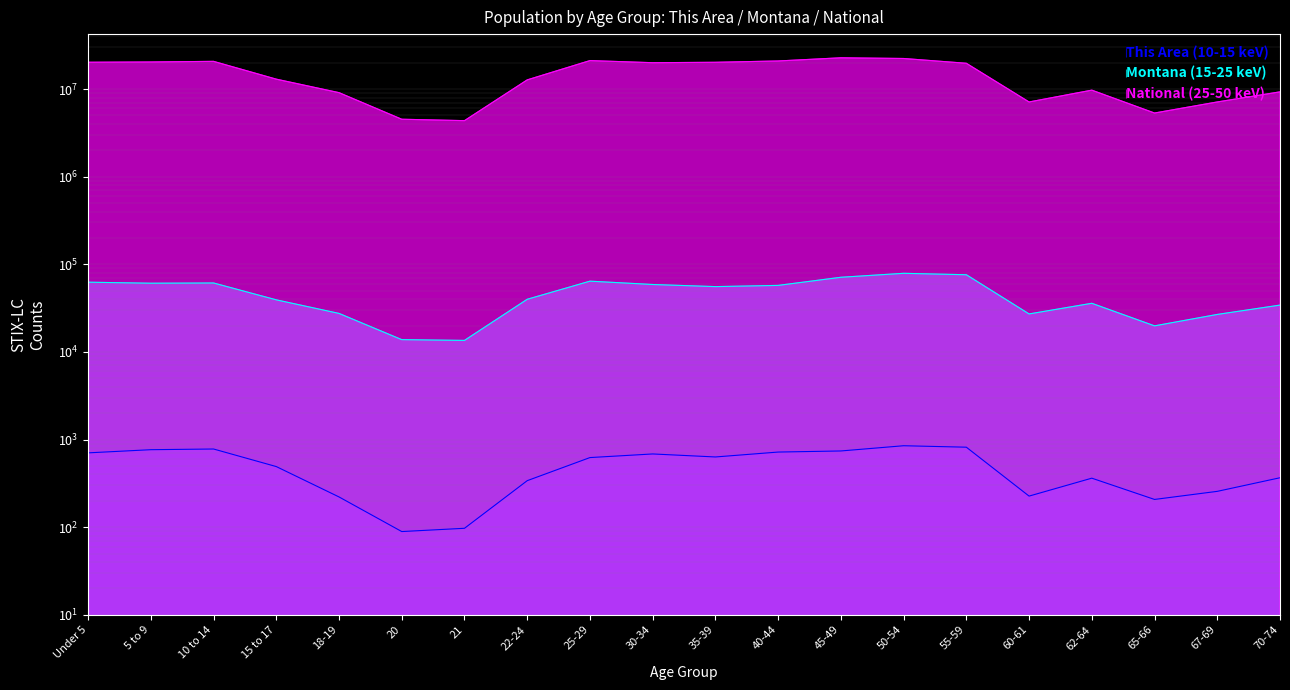

Where does the National (25-50 keV) series first go above 19664805?

Under 5